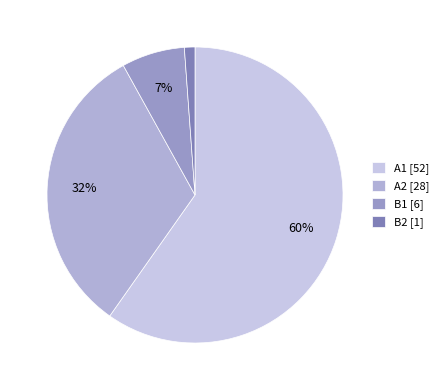

What percentage do B1 and B2 together represent?

8.0%